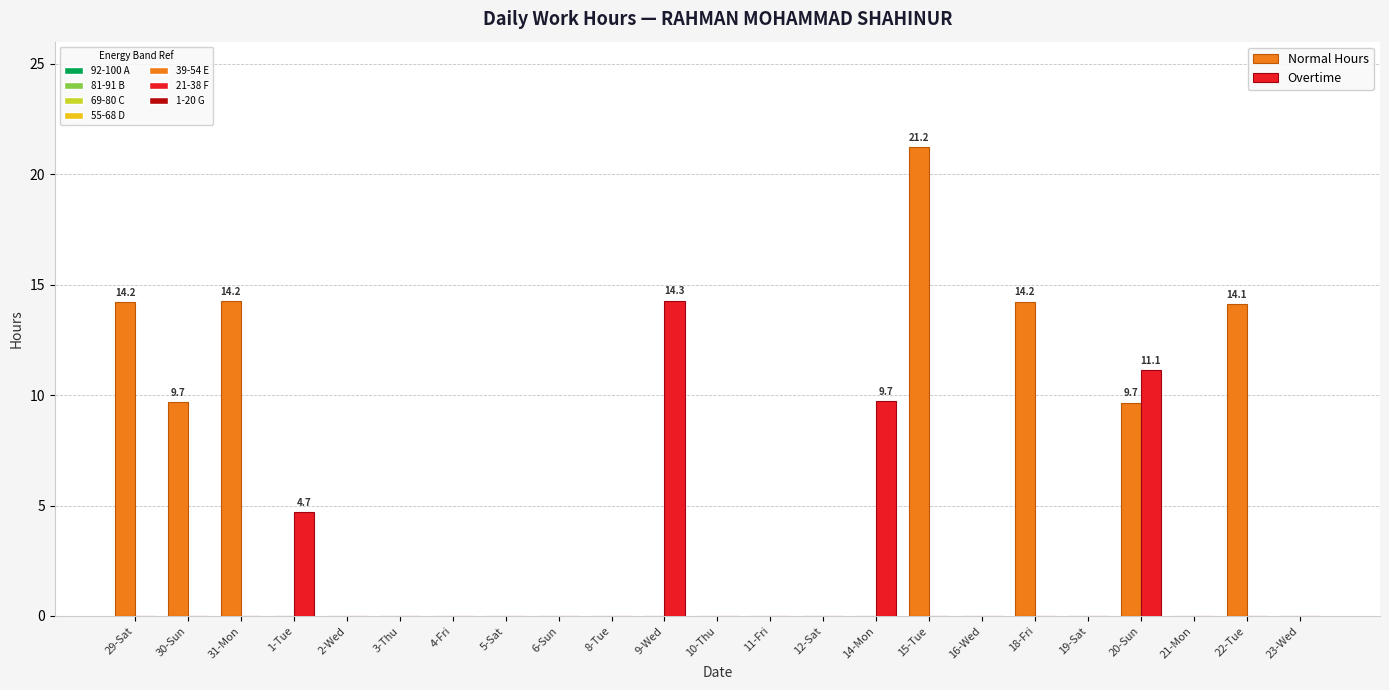

What is the total value across all series at 1-Tue?

4.7